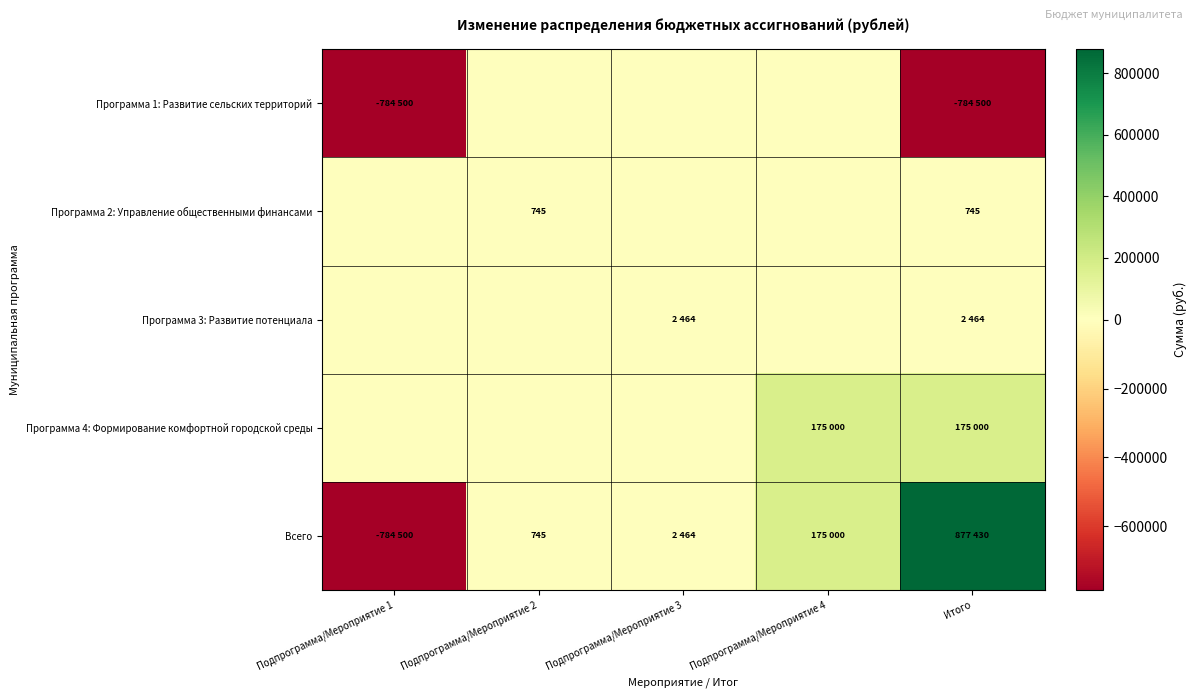

Is it true that Всего equals 745 at Подпрограмма/Мероприятие 2?

True